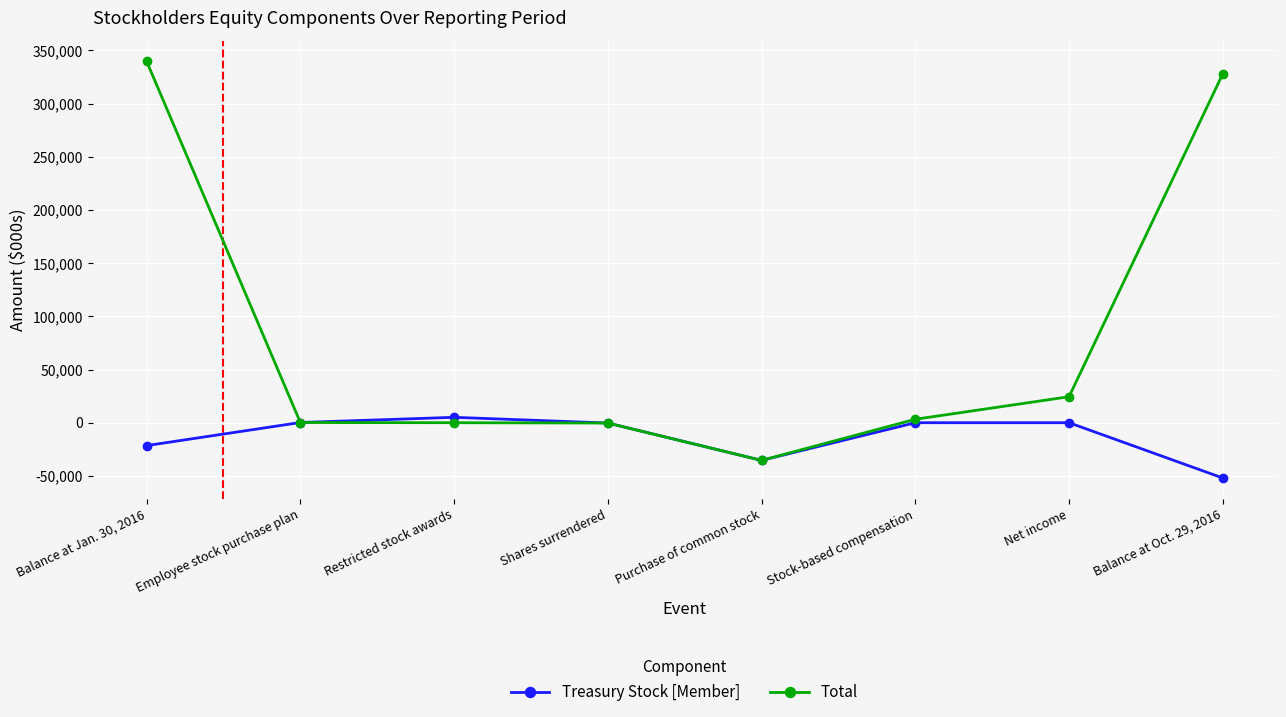

What is the total value across all series at Balance at Jan. 30, 2016?

318285